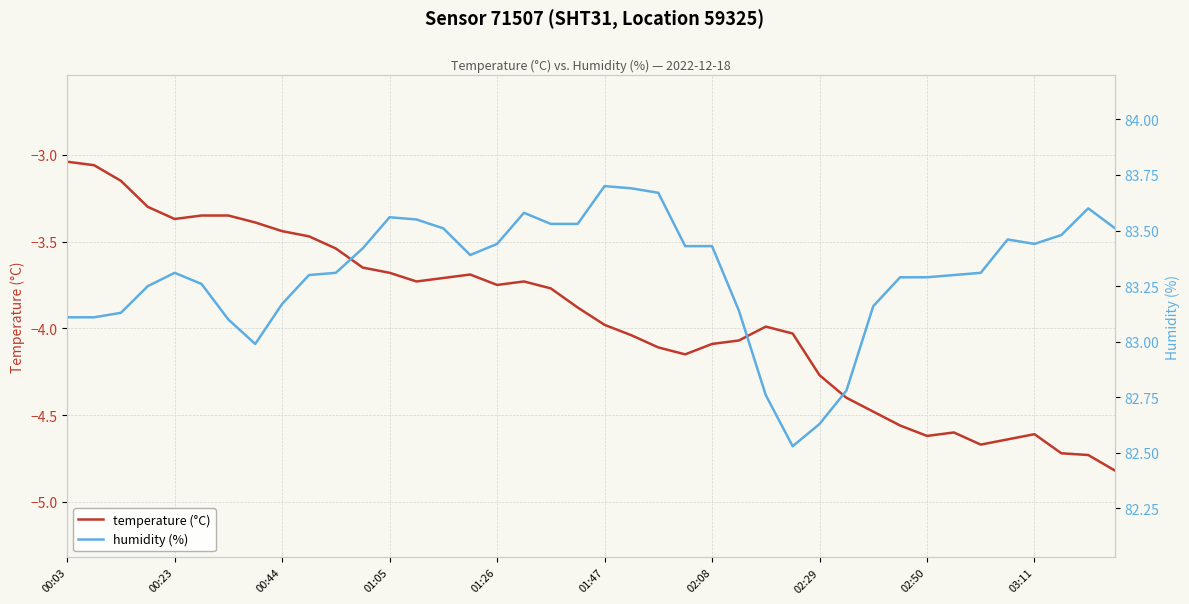

How many interior local valleys does the humidity (%) series have?

4